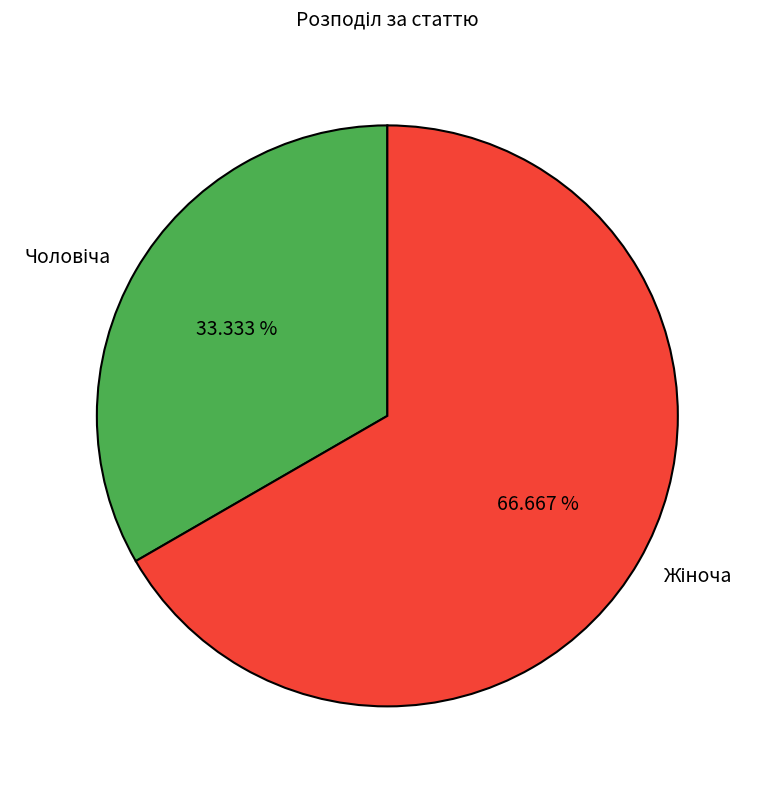

Is there a majority slice in this chart?

Yes